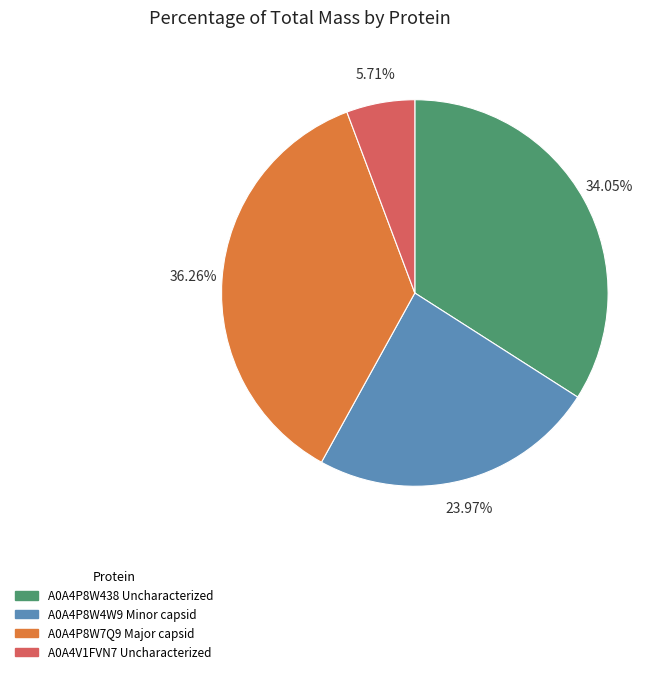

What is the ratio of the value at A0A4P8W7Q9 Major capsid to the value at A0A4P8W438 Uncharacterized?

1.1